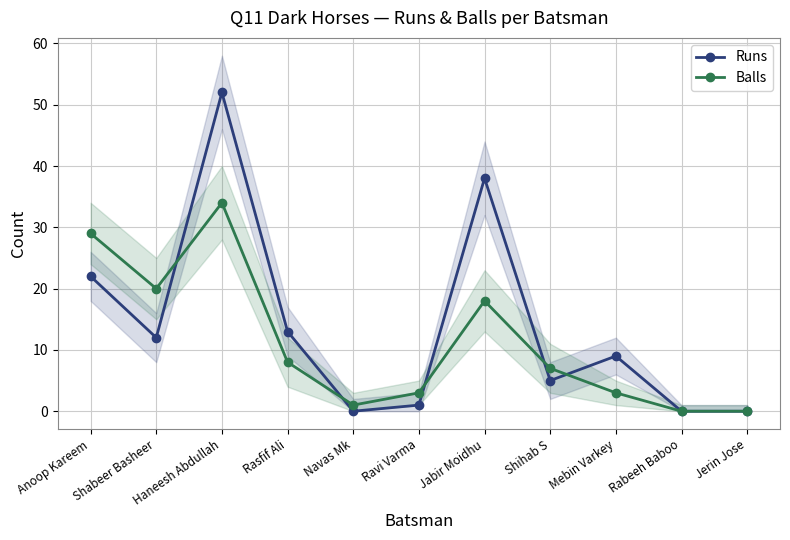

At which category does Balls reach its first local peak?

Haneesh Abdullah